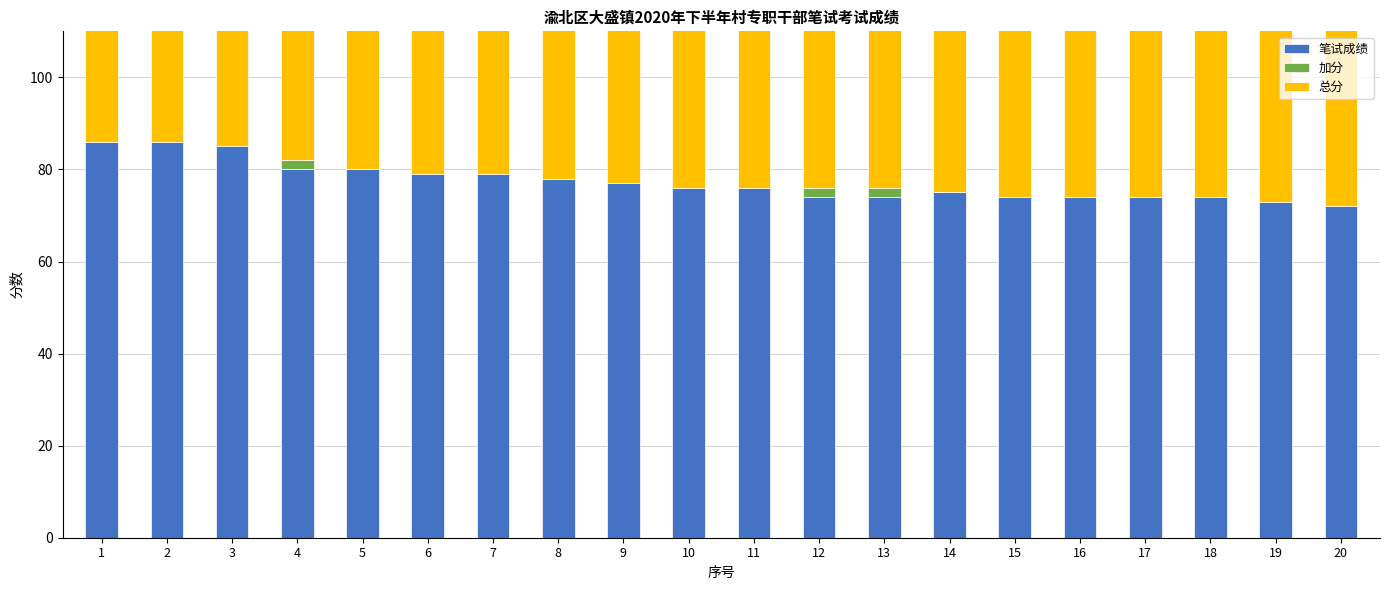

Where does the 笔试成绩 series first go above 76?

1